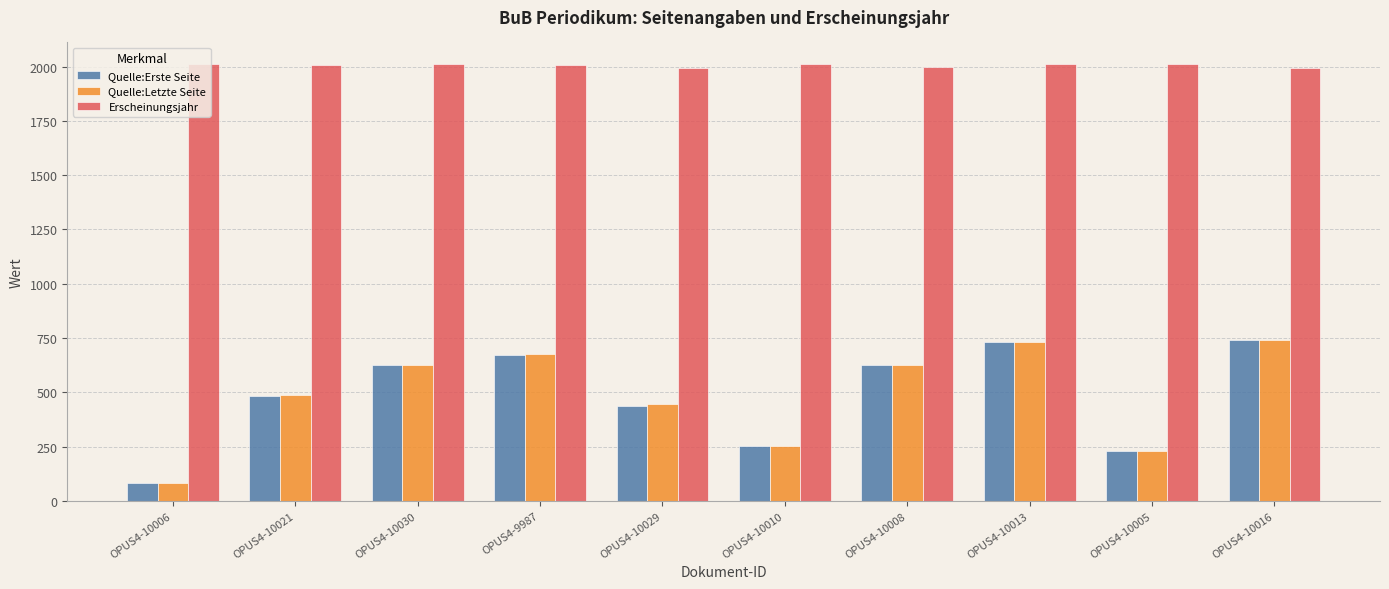

What is the average value of the Quelle:Erste Seite series?

488